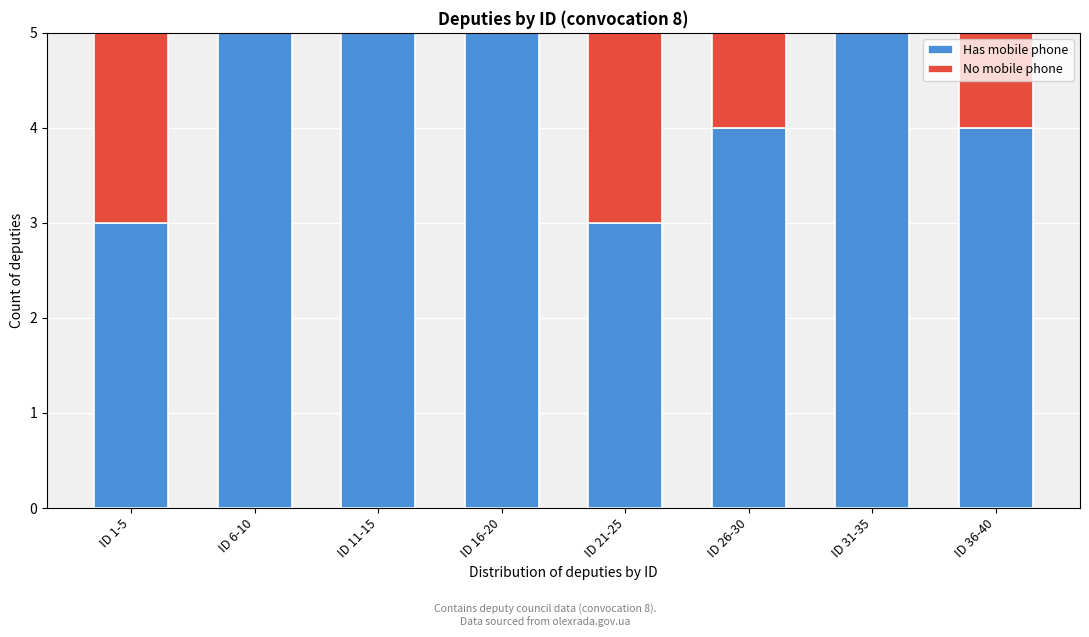

What is the highest value of the Has mobile phone series?

5